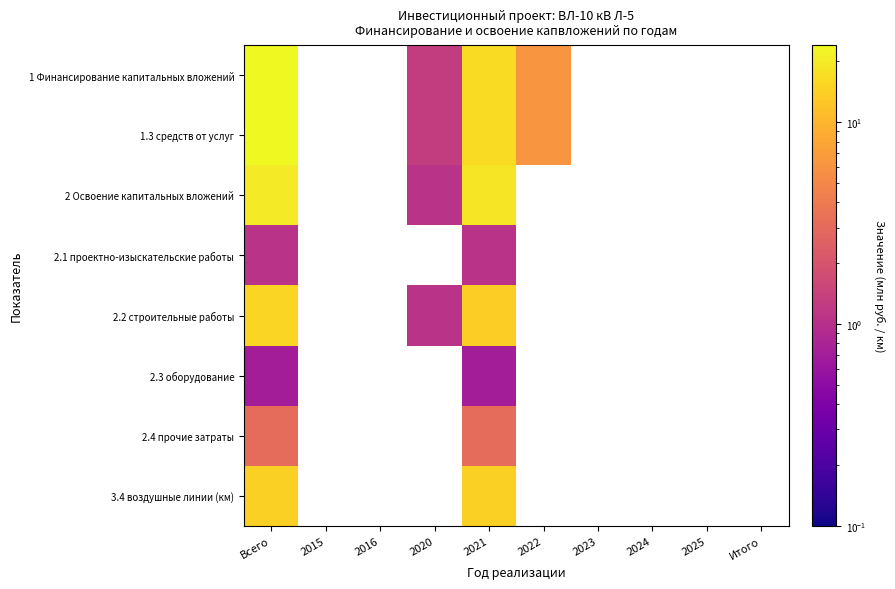

At which category does the chart reach its peak across all series?

Всего